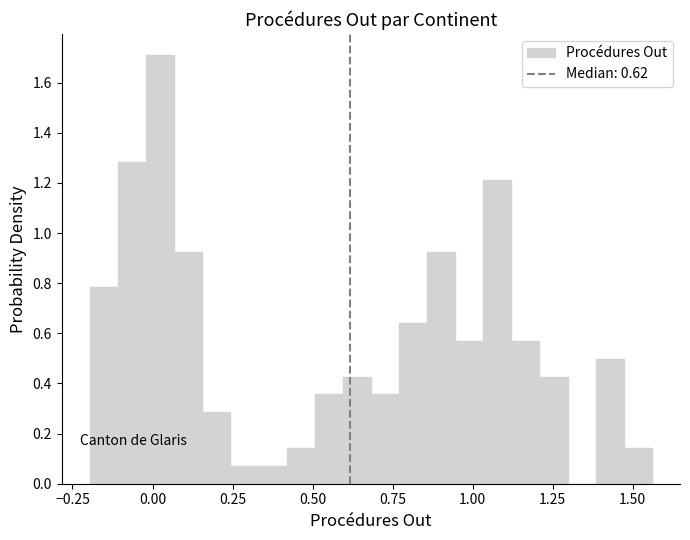

Read against the x-axis, roughly where is the centre of the tallest bar?

0.00